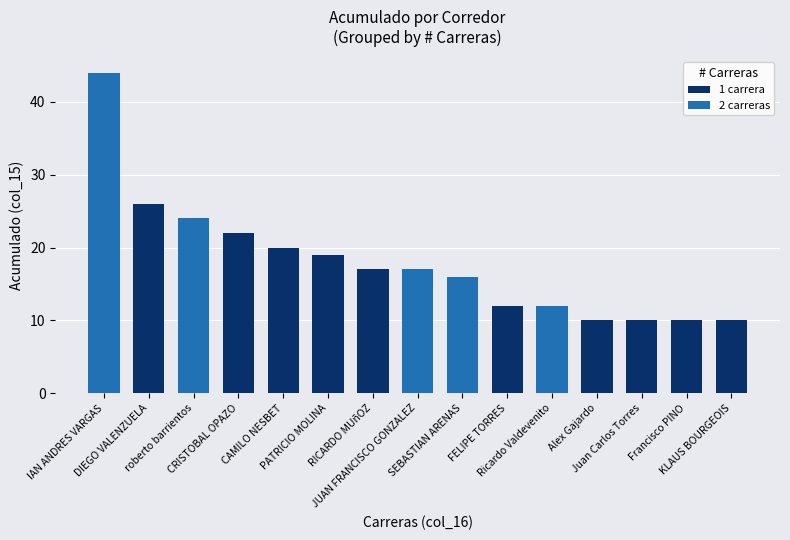

What is the average value of the 1 carrera series?

16